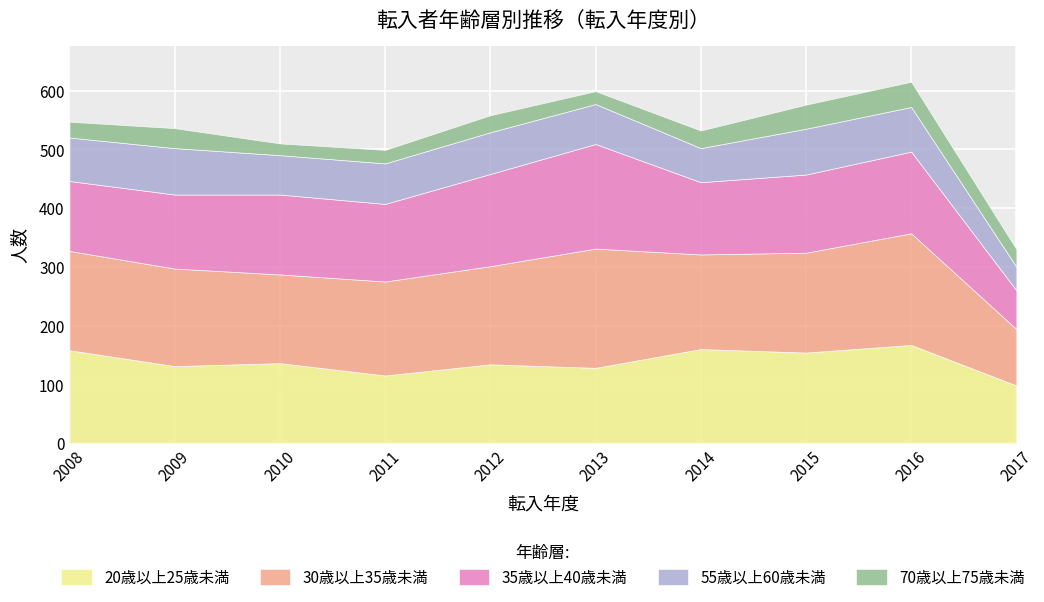

True or false: 70歳以上75歳未満 and 55歳以上60歳未満 intersect in this chart.

False